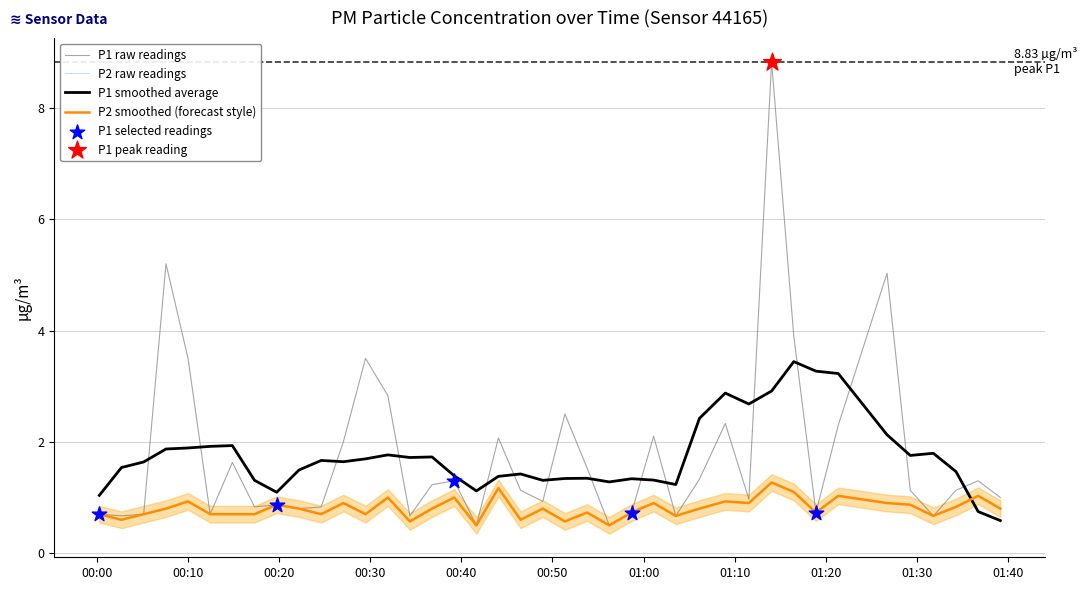

Which series reaches the maximum Y coordinate?

P1